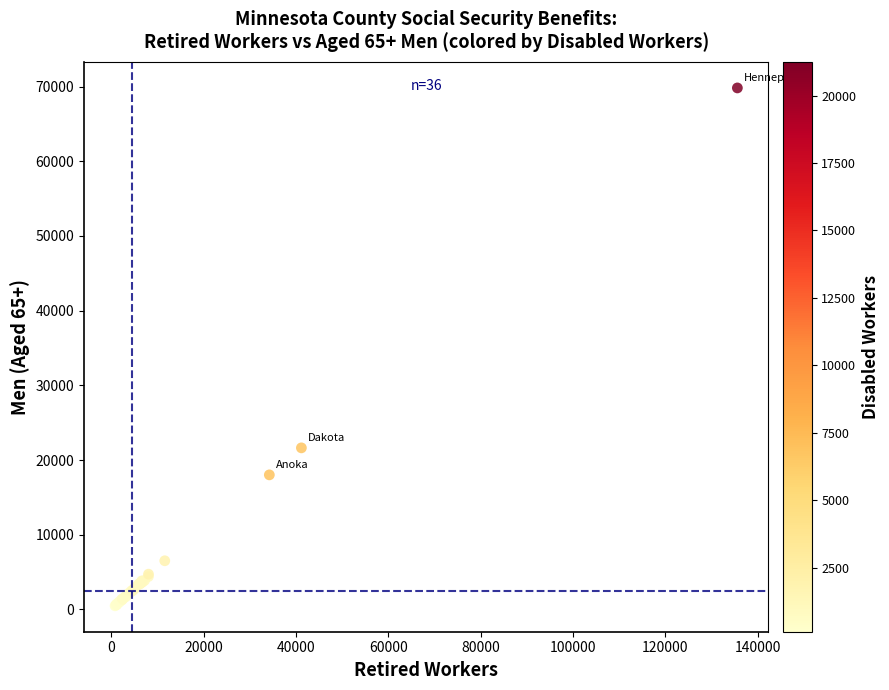

What Y value in the scatter plot is closest to 35153?

21634